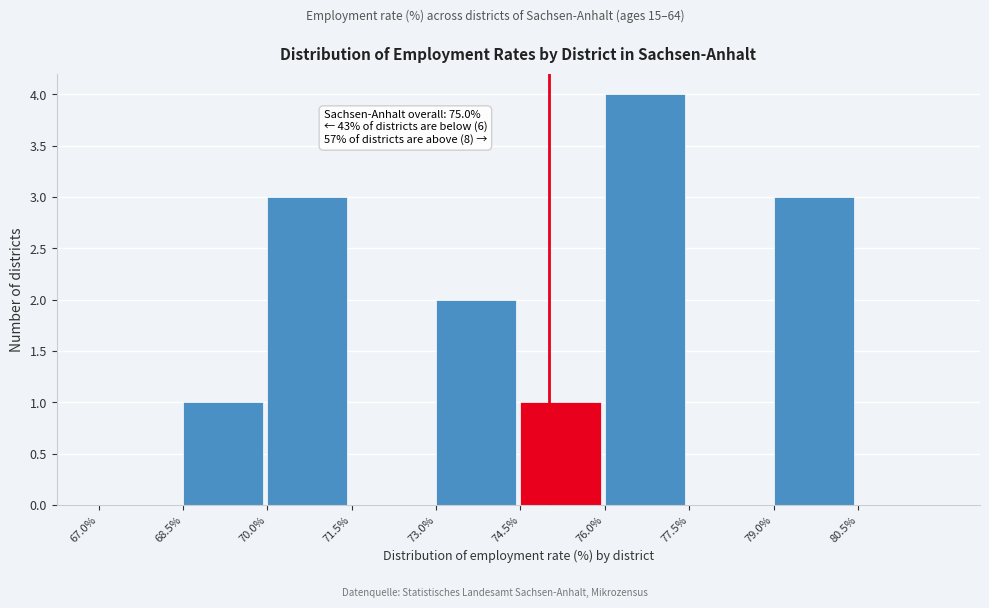

Which range on the x-axis has the tallest bar?

76.0 to 77.5